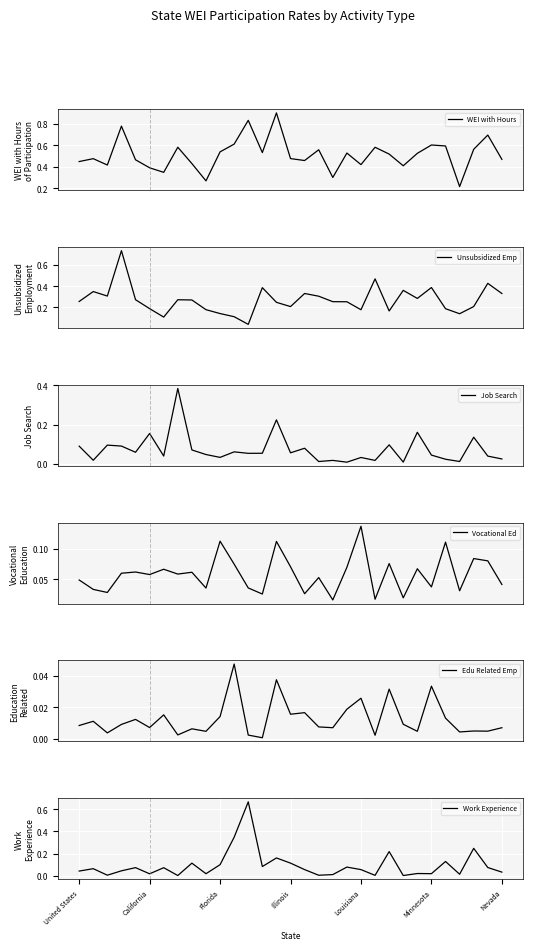

Count the number of data series in this chart.

6